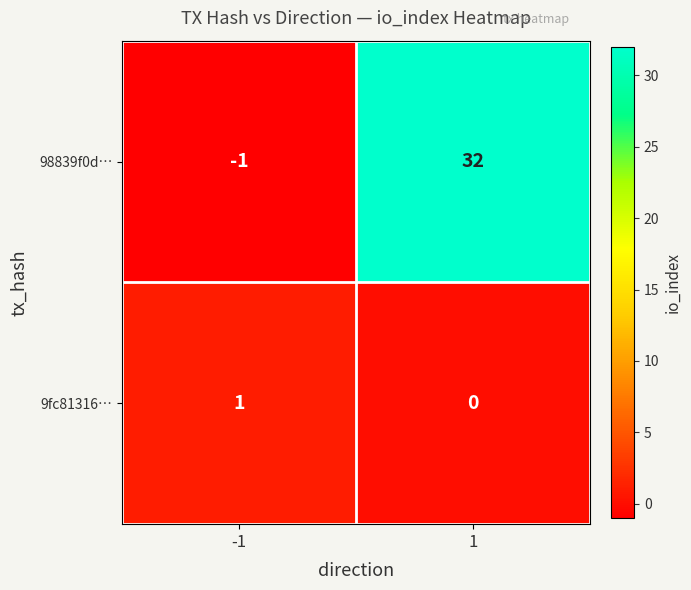

What is the difference between the 98839f0d… values at -1 and 1?

33